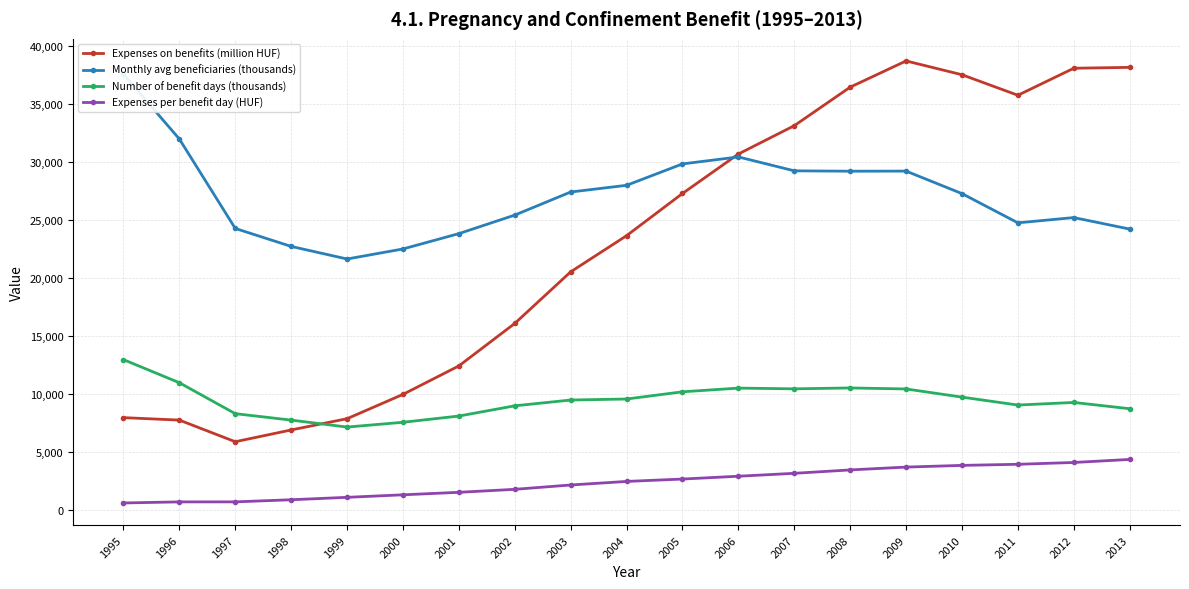

What is the spread (max minus min) of values at 2011?

31820.2